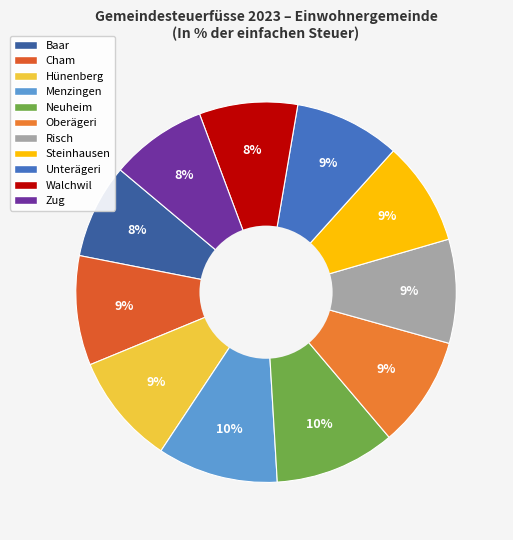

Which category has the smallest portion of the pie?

Baar